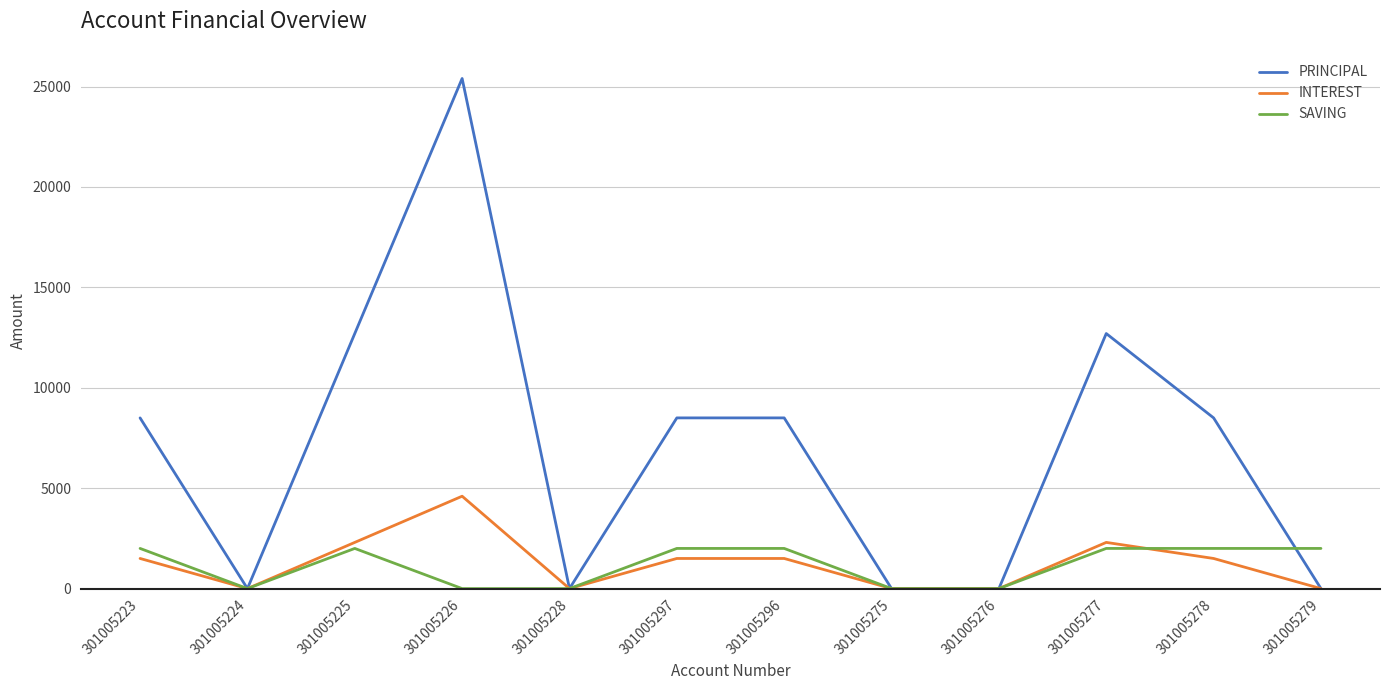

Is it true that INTEREST equals 0 at 301005228?

True